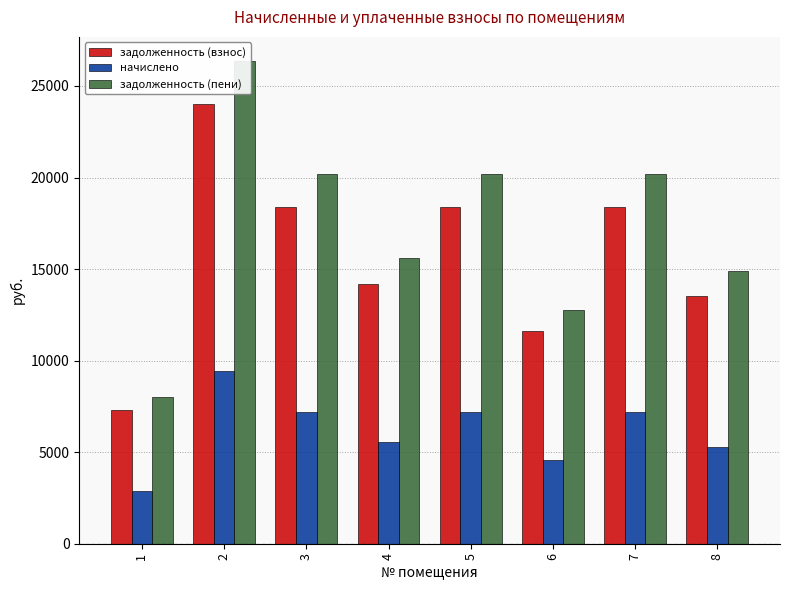

How many values in the задолженность (взнос) series exceed 18375?

4